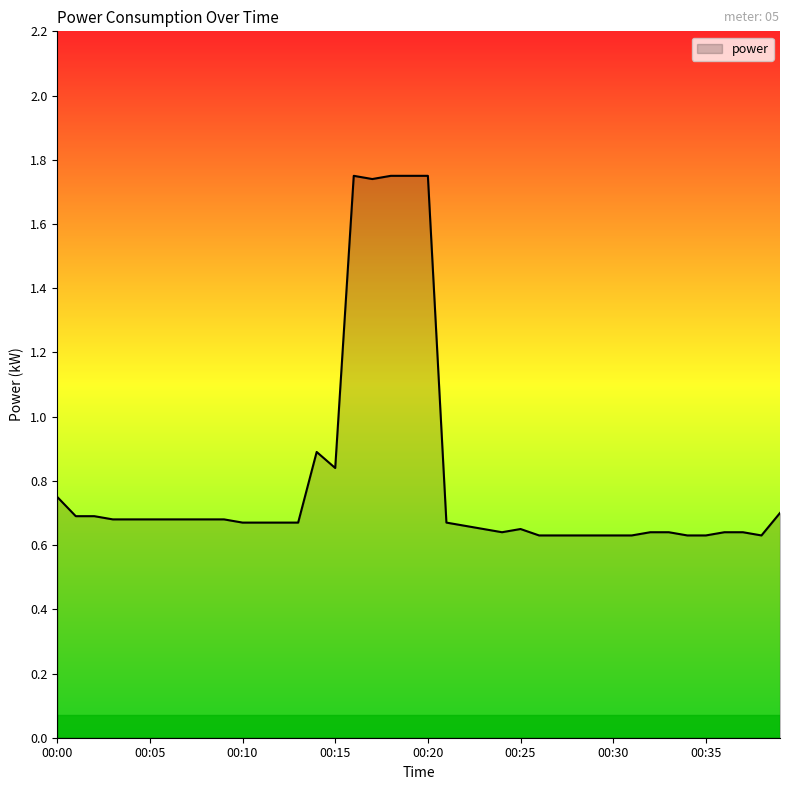

How many series are shown in this chart?

1